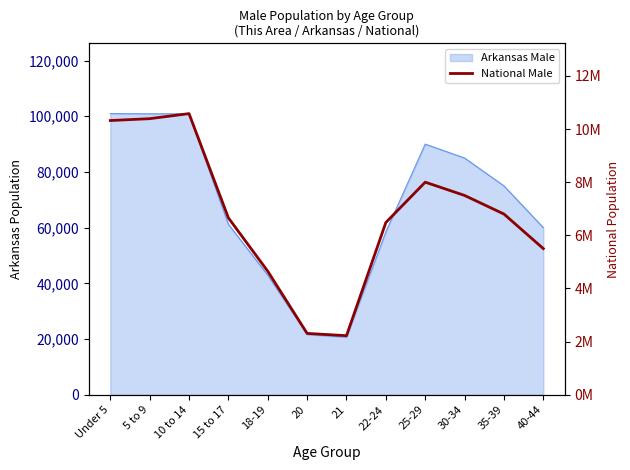

Where is the data nearest to the value 6401530?

22-24